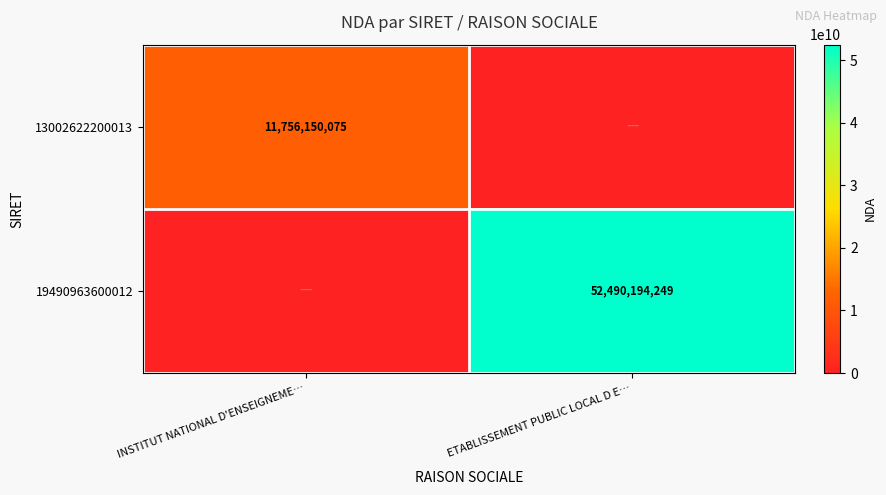

Which category has the lowest value across all series?

ETABLISSEMENT PUBLIC LOCAL D E…